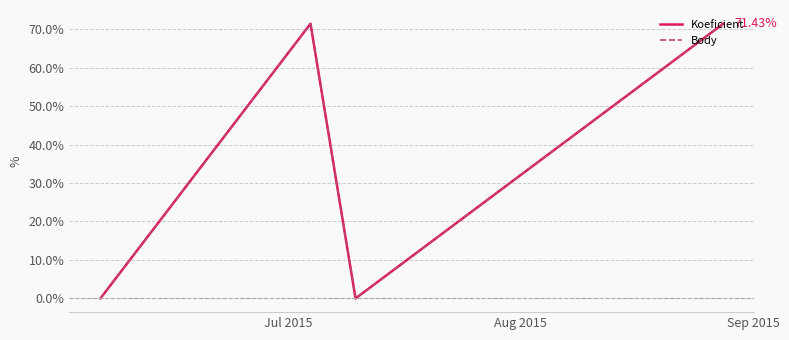

How many lines are shown in the chart?

2